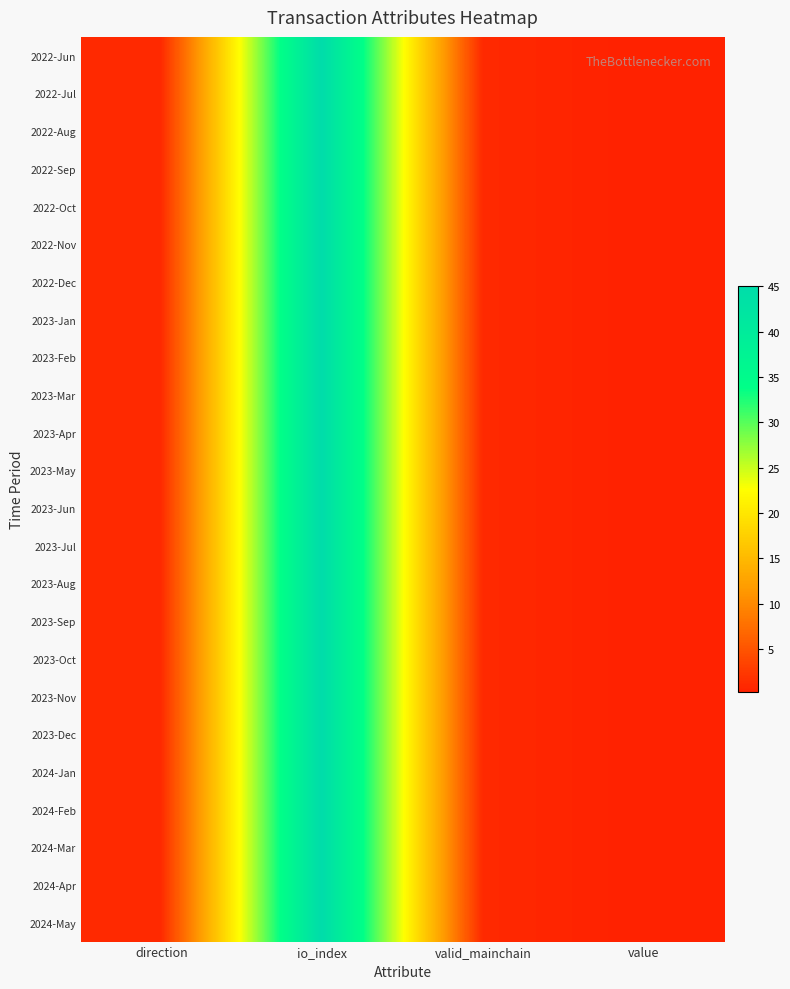

Reading left to right, extract all data points from this chart.

2022-Jun: direction=1.0	io_index=45.0	valid_mainchain=1.0	value=0.2
2022-Jul: direction=1.0	io_index=45.0	valid_mainchain=1.0	value=0.2
2022-Aug: direction=1.0	io_index=45.0	valid_mainchain=1.0	value=0.2
2022-Sep: direction=1.0	io_index=45.0	valid_mainchain=1.0	value=0.2
2022-Oct: direction=1.0	io_index=45.0	valid_mainchain=1.0	value=0.2
2022-Nov: direction=1.0	io_index=45.0	valid_mainchain=1.0	value=0.2
2022-Dec: direction=1.0	io_index=45.0	valid_mainchain=1.0	value=0.2
2023-Jan: direction=1.0	io_index=45.0	valid_mainchain=1.0	value=0.2
2023-Feb: direction=1.0	io_index=45.0	valid_mainchain=1.0	value=0.2
2023-Mar: direction=1.0	io_index=45.0	valid_mainchain=1.0	value=0.2
2023-Apr: direction=1.0	io_index=45.0	valid_mainchain=1.0	value=0.2
2023-May: direction=1.0	io_index=45.0	valid_mainchain=1.0	value=0.2
2023-Jun: direction=1.0	io_index=45.0	valid_mainchain=1.0	value=0.2
2023-Jul: direction=1.0	io_index=45.0	valid_mainchain=1.0	value=0.2
2023-Aug: direction=1.0	io_index=45.0	valid_mainchain=1.0	value=0.2
2023-Sep: direction=1.0	io_index=45.0	valid_mainchain=1.0	value=0.2
2023-Oct: direction=1.0	io_index=45.0	valid_mainchain=1.0	value=0.2
2023-Nov: direction=1.0	io_index=45.0	valid_mainchain=1.0	value=0.2
2023-Dec: direction=1.0	io_index=45.0	valid_mainchain=1.0	value=0.2
2024-Jan: direction=1.0	io_index=45.0	valid_mainchain=1.0	value=0.2
2024-Feb: direction=1.0	io_index=45.0	valid_mainchain=1.0	value=0.2
2024-Mar: direction=1.0	io_index=45.0	valid_mainchain=1.0	value=0.2
2024-Apr: direction=1.0	io_index=45.0	valid_mainchain=1.0	value=0.2
2024-May: direction=1.0	io_index=45.0	valid_mainchain=1.0	value=0.2